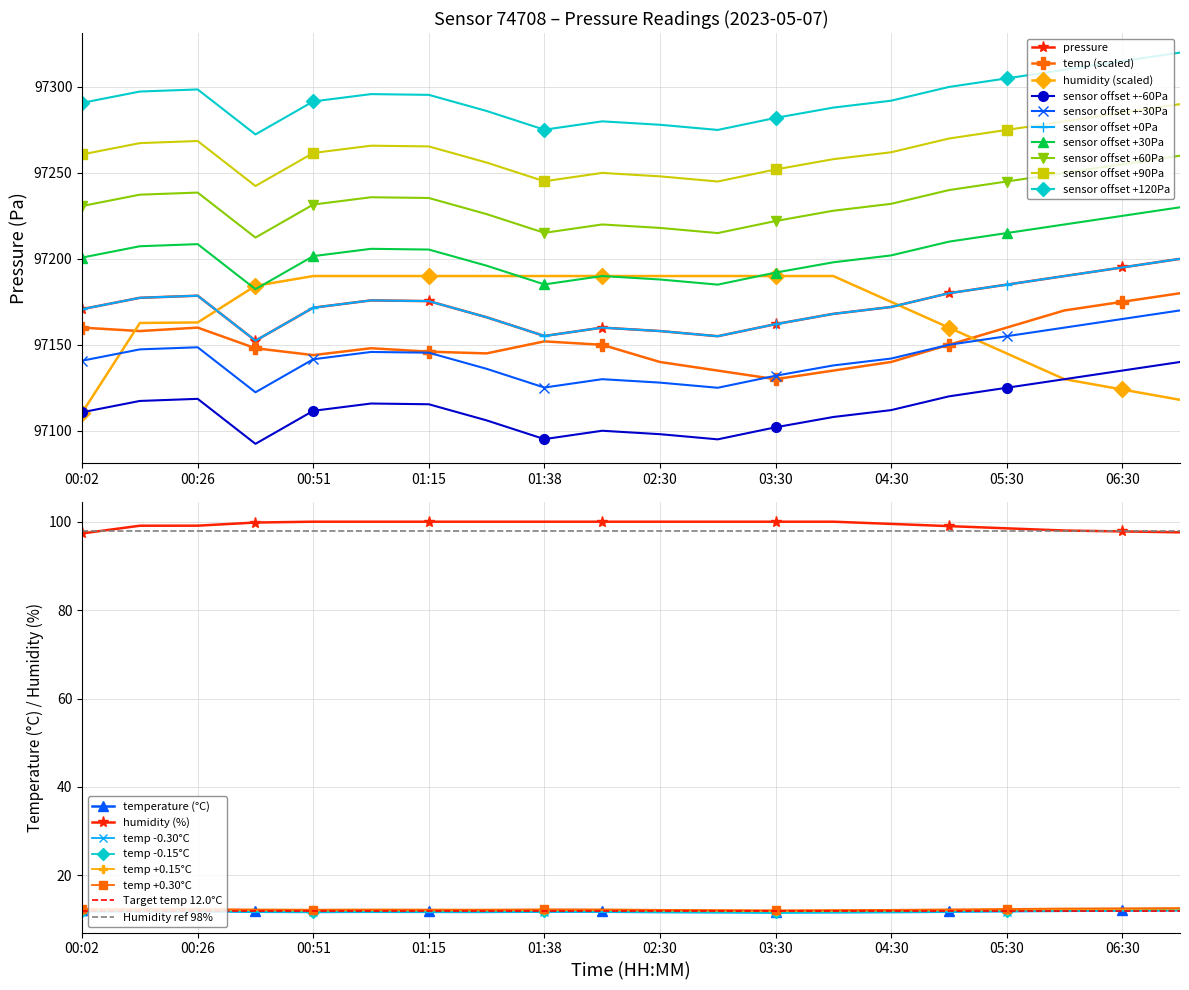

True or false: pressure and temperature cross at least once.

False